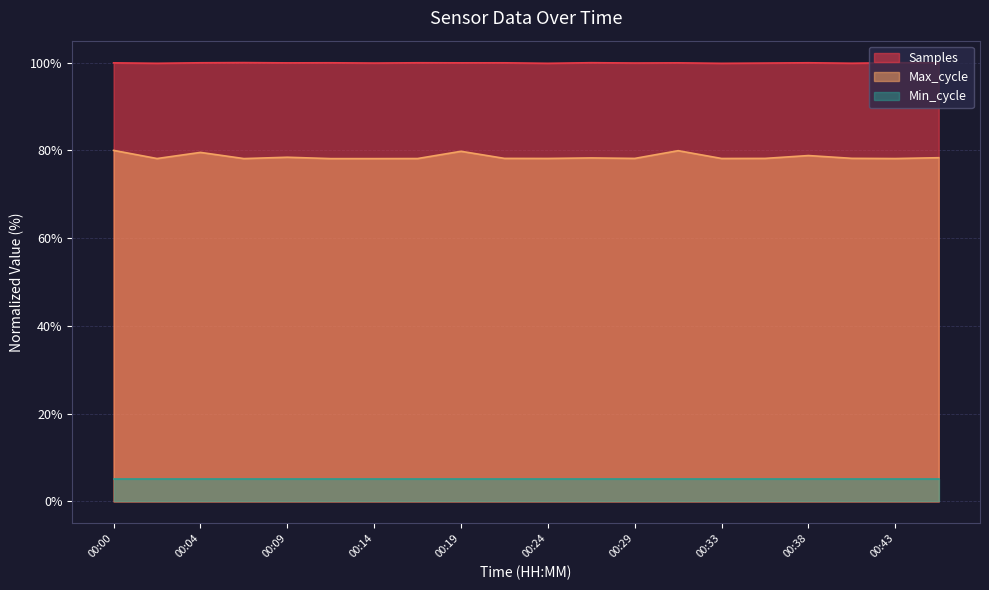

Which series changed the most between 00:09 and 00:21?

Max_cycle